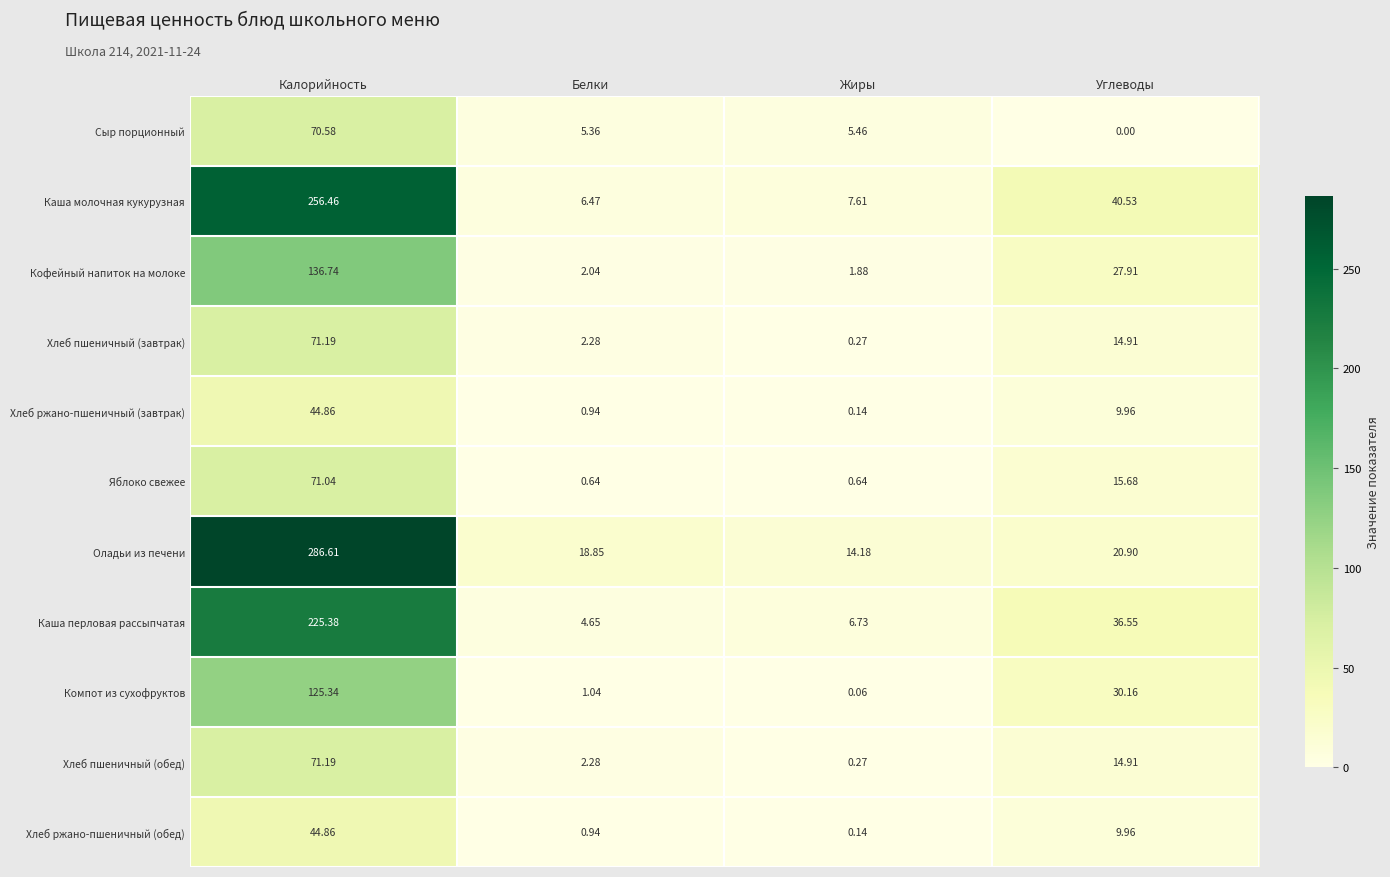

At which label does Кофейный напиток на молоке first exceed 27?

Калорийность